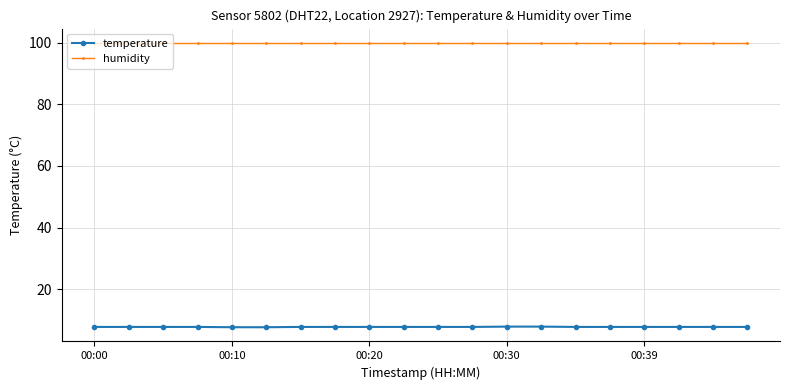

True or false: temperature and humidity cross at least once.

False